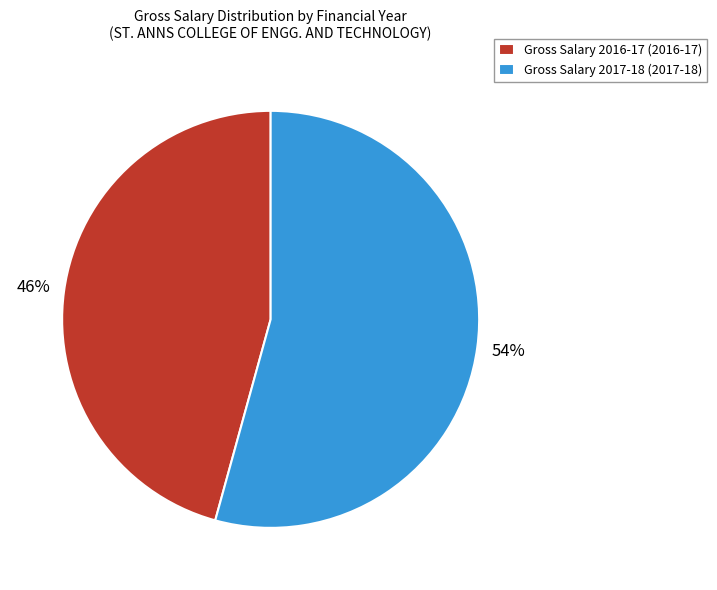

What is the smallest slice in the pie chart?

Gross Salary 2016-17 (2016-17)